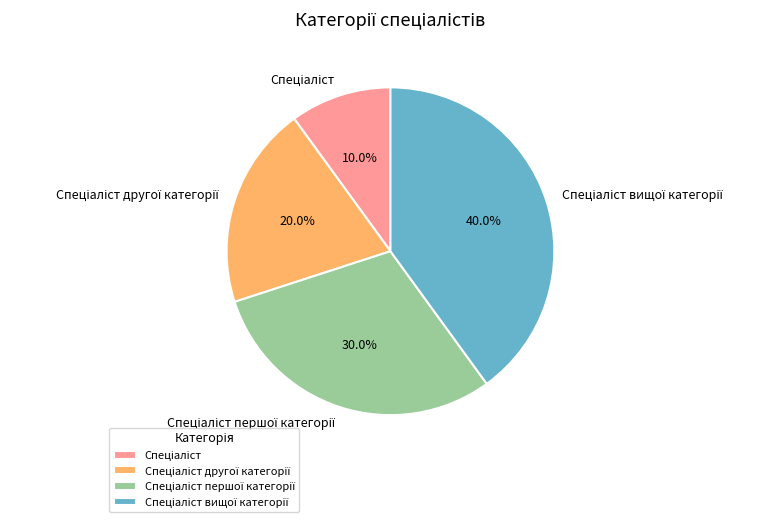

How many slices are in this pie chart?

4